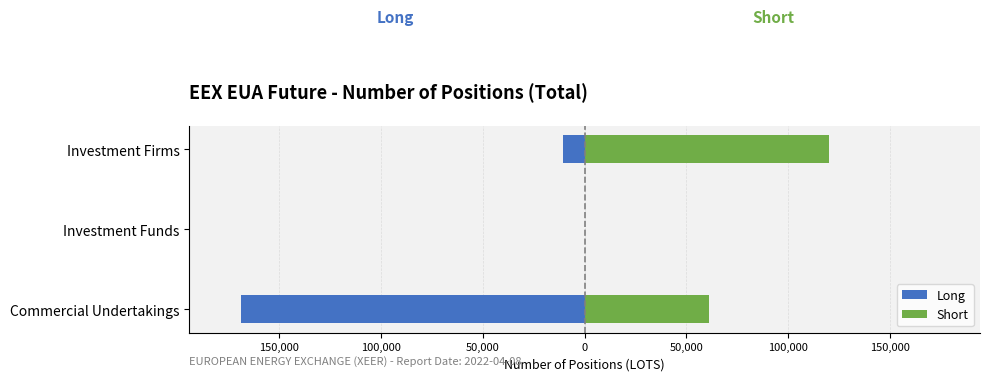

Which has a higher value, Investment Funds or Investment Firms?

Investment Funds